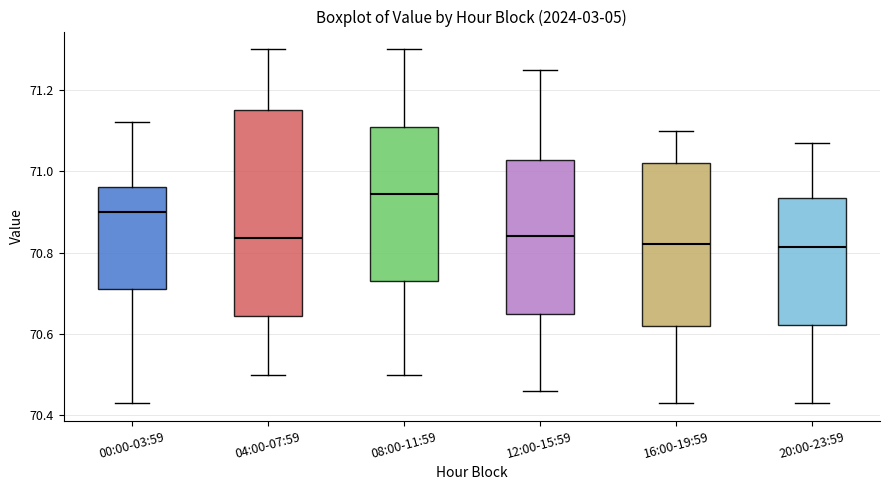

Reading left to right, read every box against the y-axis: the position of its median line, the range the box covers, and the ends of its whiskers. The values are not printed on the chart, so give them approximately, as read against the axis.

00:00-03:59: median 70.90, box 70.72 to 70.96, whiskers 70.44 to 71.12
04:00-07:59: median 70.84, box 70.64 to 71.16, whiskers 70.50 to 71.30
08:00-11:59: median 70.94, box 70.74 to 71.12, whiskers 70.50 to 71.30
12:00-15:59: median 70.84, box 70.66 to 71.02, whiskers 70.46 to 71.26
16:00-19:59: median 70.82, box 70.62 to 71.02, whiskers 70.44 to 71.10
20:00-23:59: median 70.82, box 70.62 to 70.94, whiskers 70.44 to 71.08